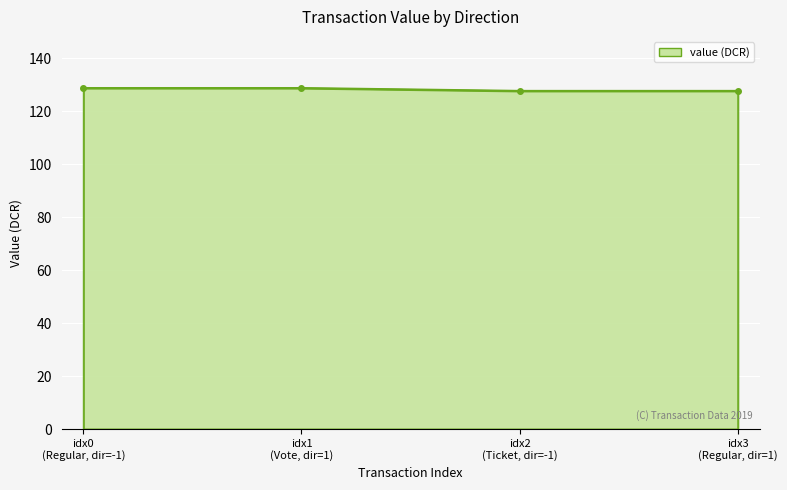

What is the sum of all values?

512.8